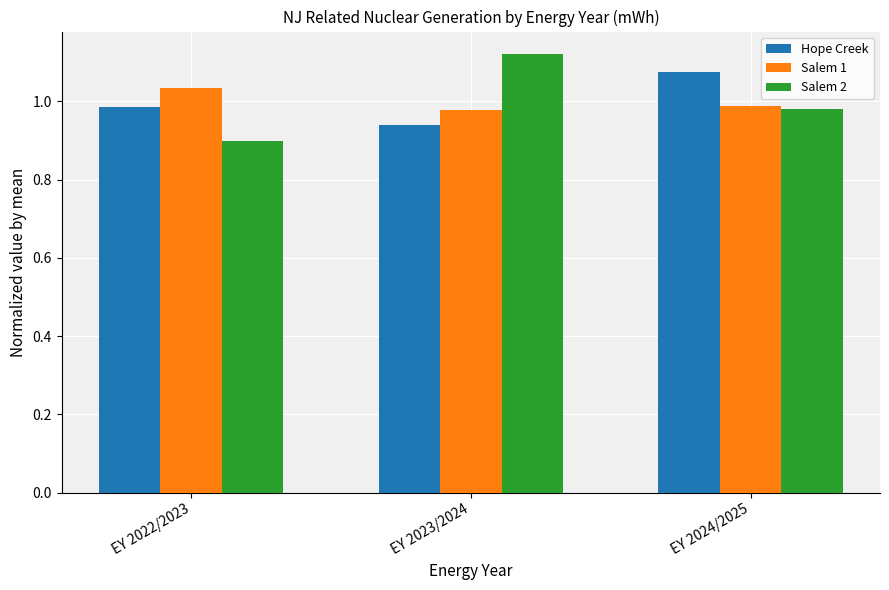

Does the chart contain stacked bars?

No